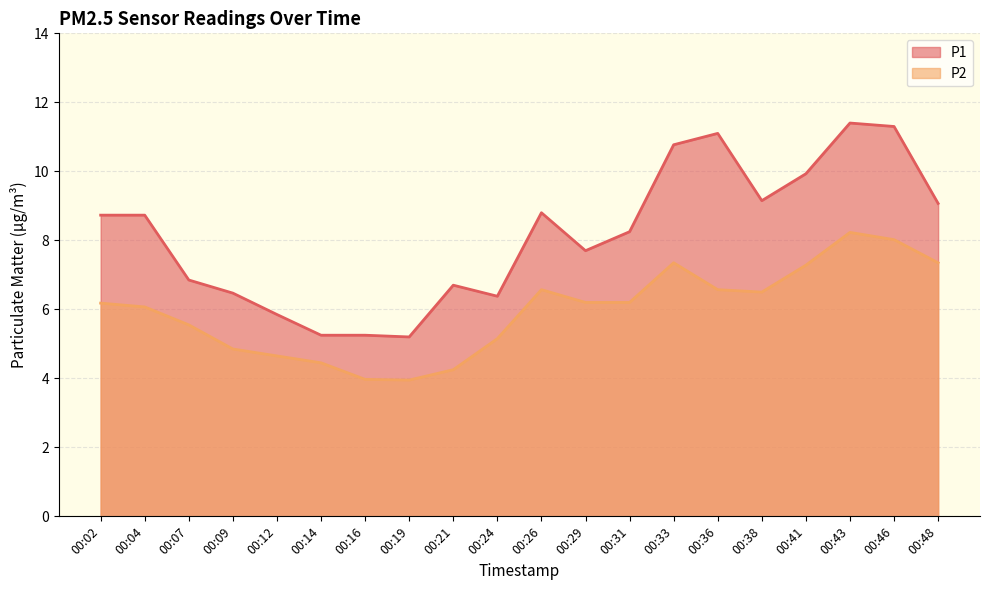

Reading right to left, list all the values displayed in this chart.

P1: 9.1	11.3	11.4	9.9	9.2	11.1	10.8	8.2	7.7	8.8	6.4	6.7	5.2	5.2	5.2	5.8	6.5	6.8	8.7	8.7
P2: 7.3	8.0	8.2	7.3	6.5	6.6	7.3	6.2	6.2	6.6	5.2	4.2	4.0	4.0	4.5	4.7	4.8	5.5	6.1	6.2